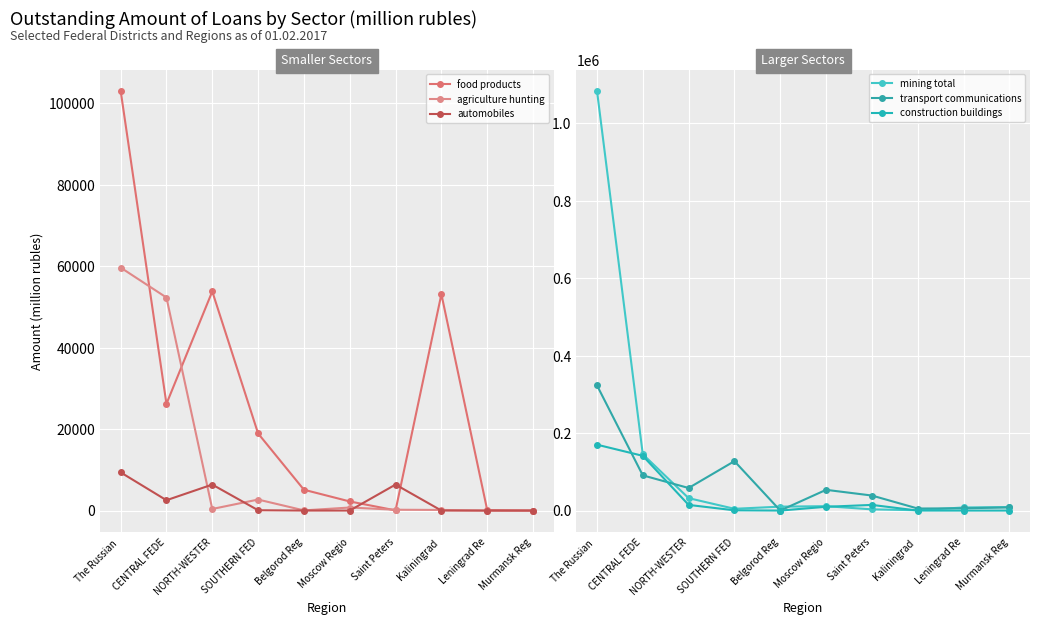

Which label corresponds to the largest value in the chart?

The Russian 